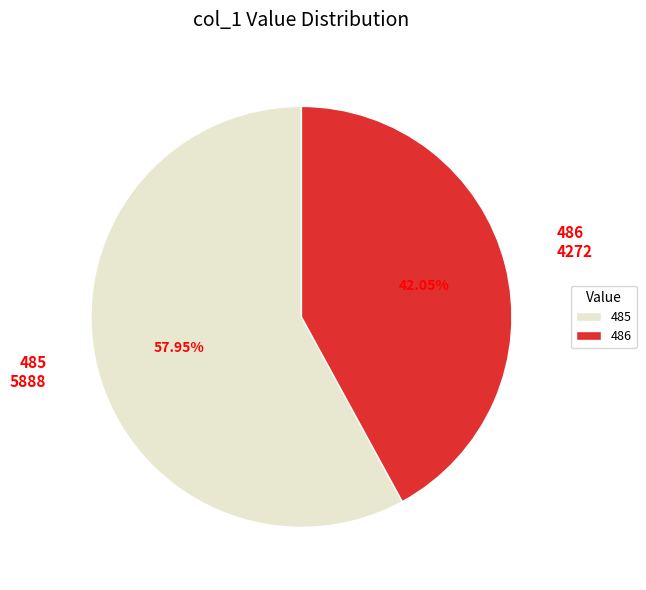

What is the ratio of the value at 486 to the value at 485?

0.7